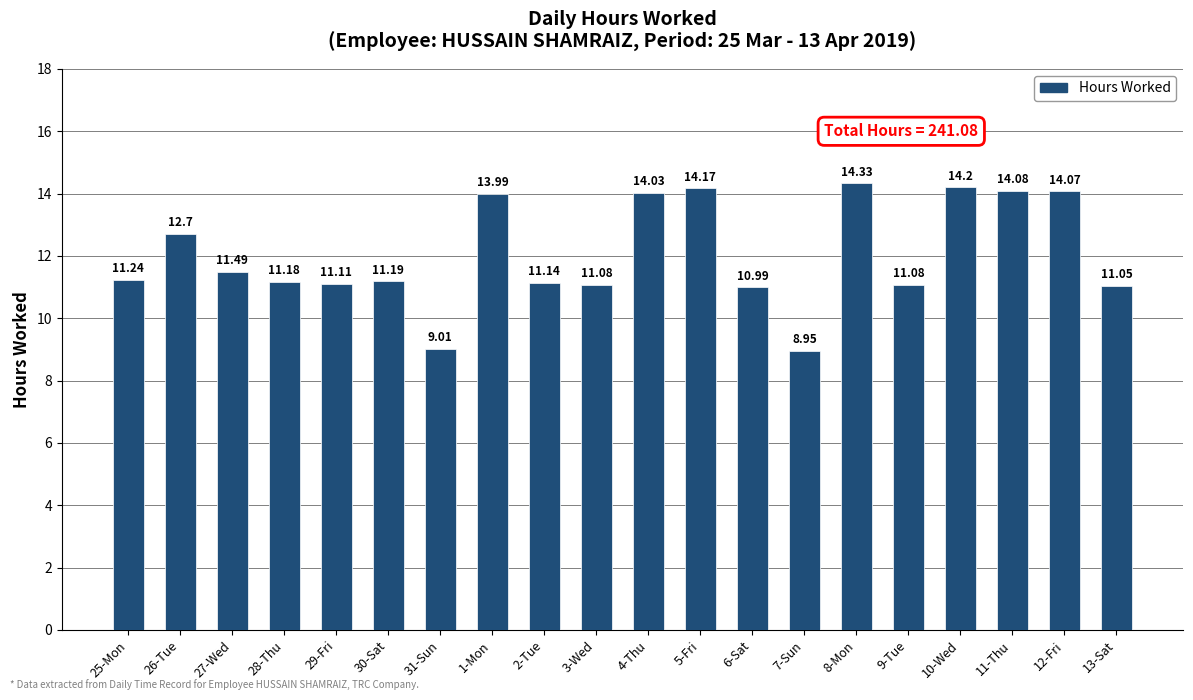

What is the value of the 11th bar from the left?

14.0